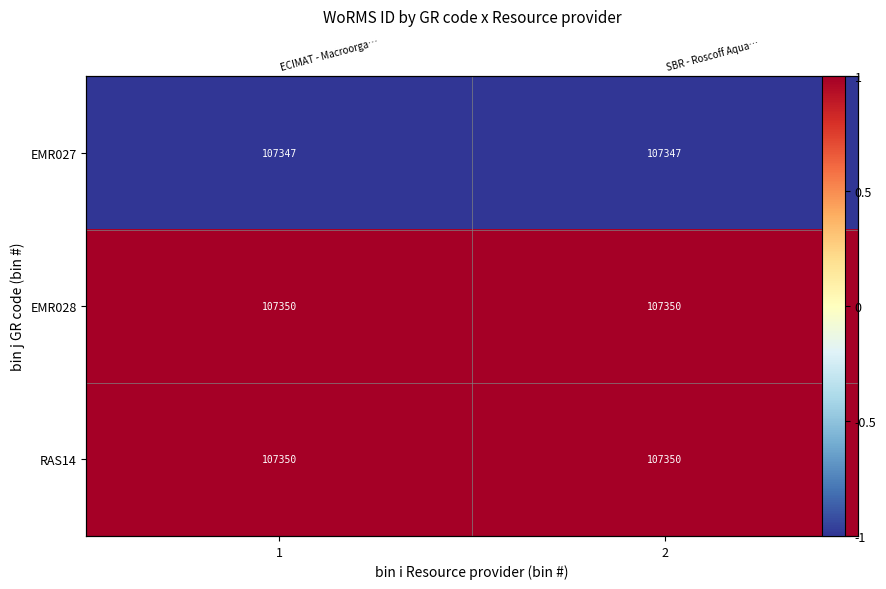

What is the total value across all series at 1?

1